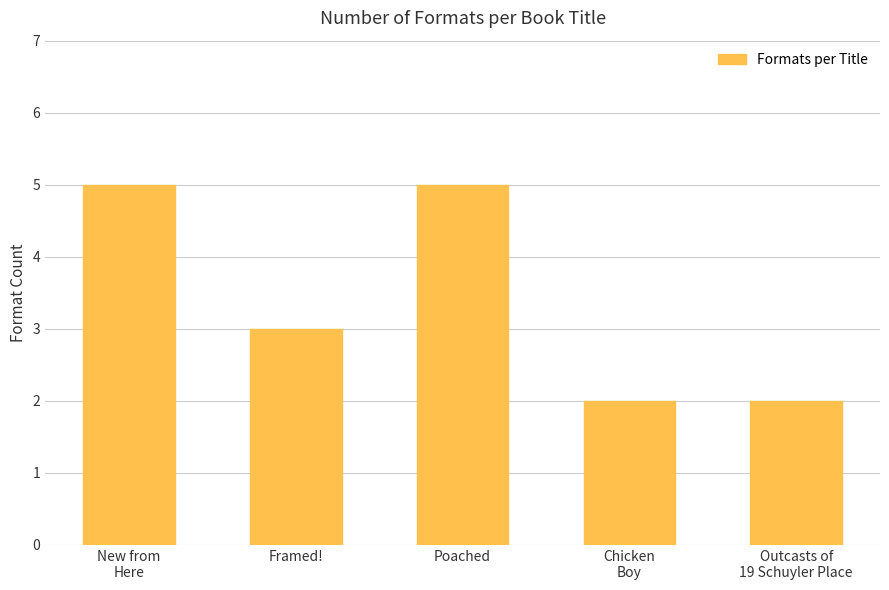

What is the label of the 1st bar from the right?

Outcasts of
19 Schuyler Place